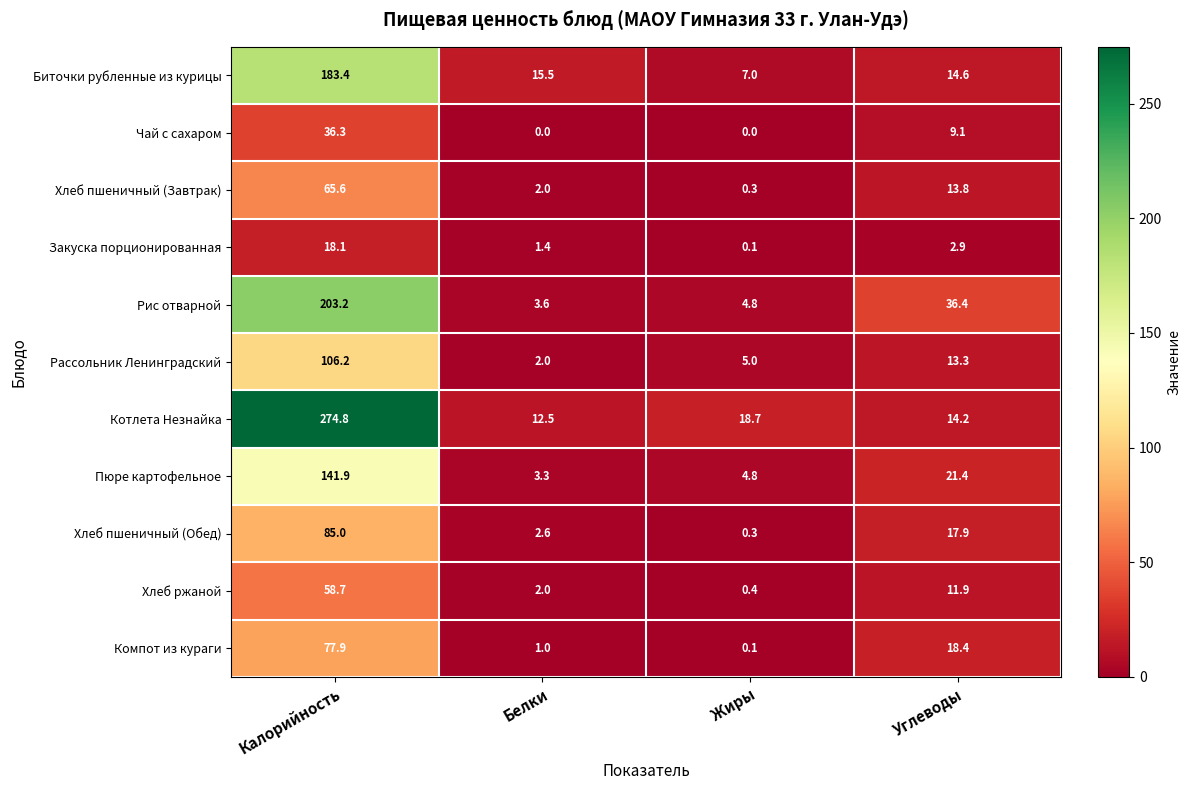

Rank the series by their maximum value, from lowest to highest.

Закуска порционированная, Чай с сахаром, Хлеб ржаной, Хлеб пшеничный (Завтрак), Компот из кураги, Хлеб пшеничный (Обед), Рассольник Ленинградский, Пюре картофельное, Биточки рубленные из курицы, Рис отварной, Котлета Незнайка